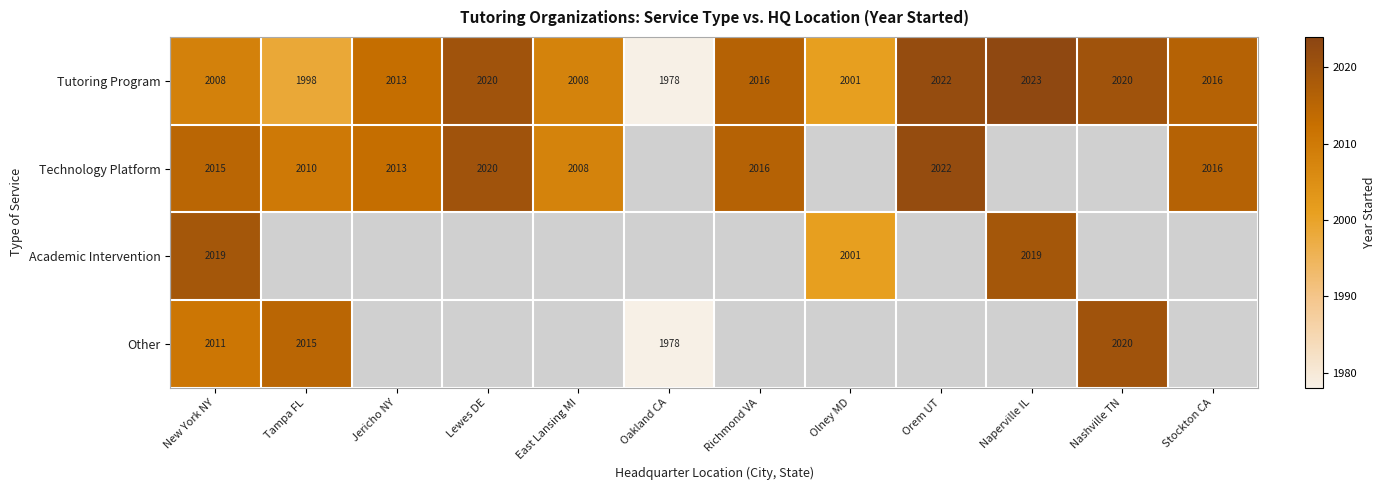

The Technology Platform series shows 2022.0 at Orem UT. True or false?

True